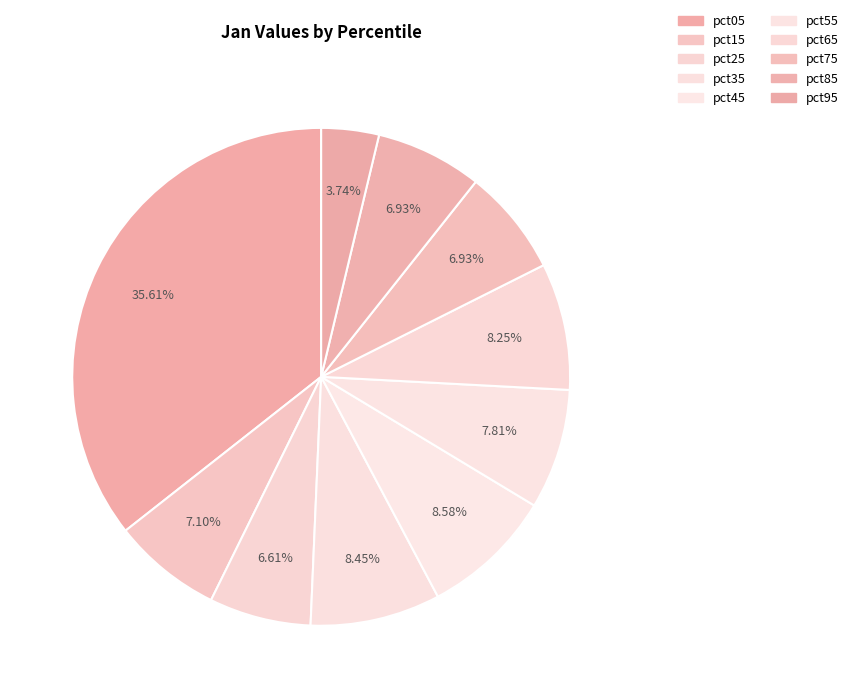

How many slices are in this pie chart?

10